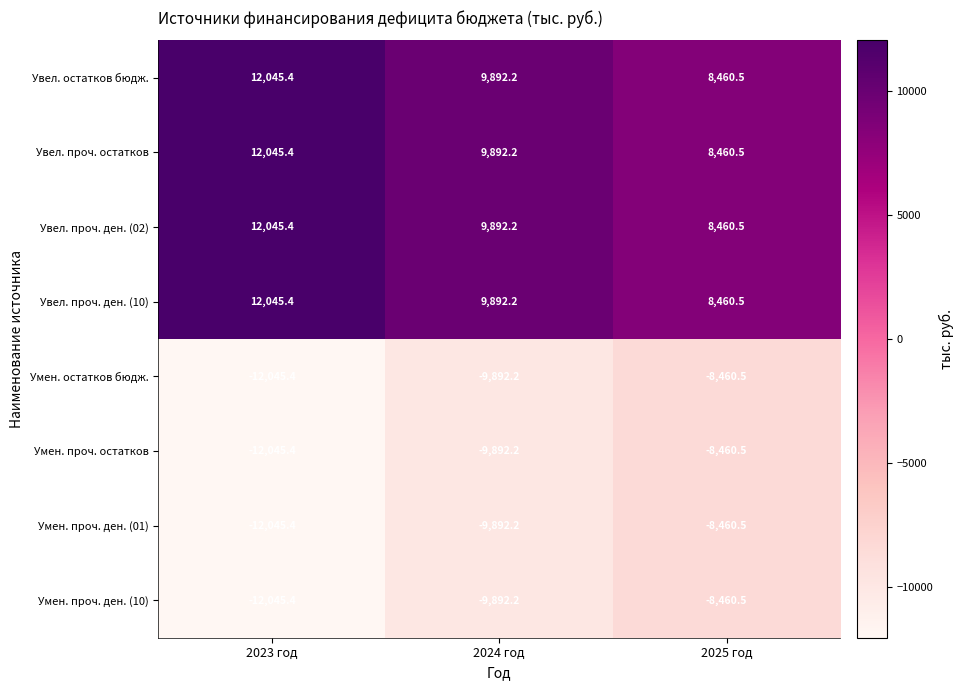

The Увел. проч. ден. (10) series shows 12045.4 at 2023 год. True or false?

True